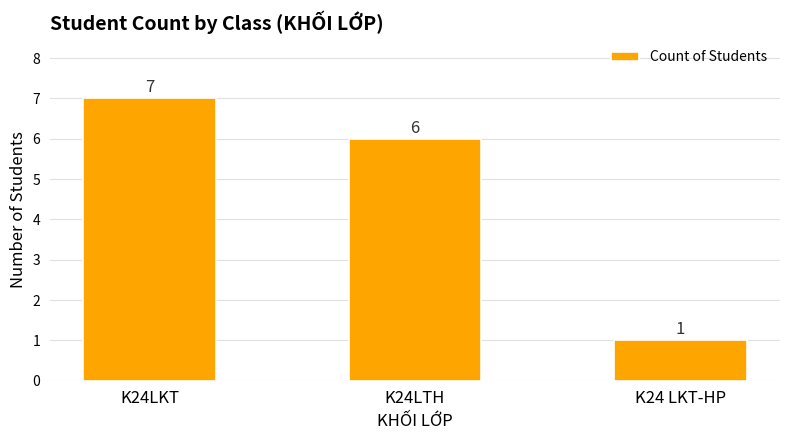

How many data points are less than 6?

1